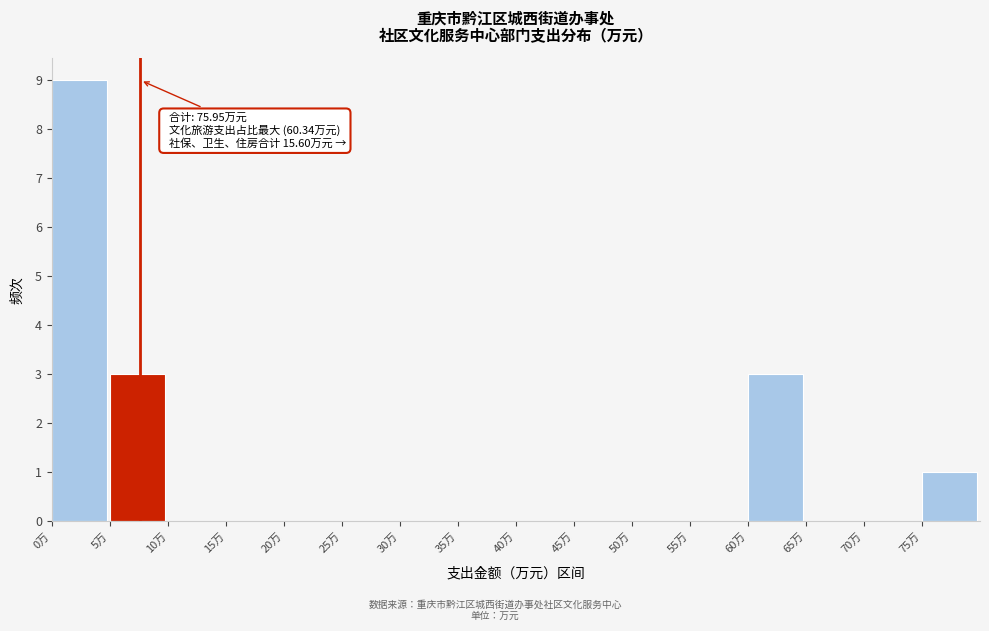

Over which range of the x-axis is the bar tallest?

0 to 5